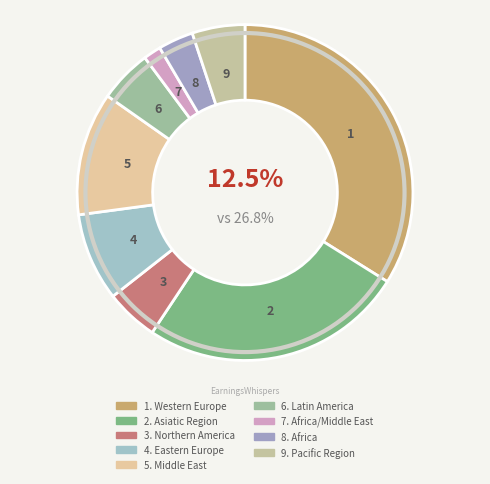

True or false: Northern America accounts for 19% of the total.

False